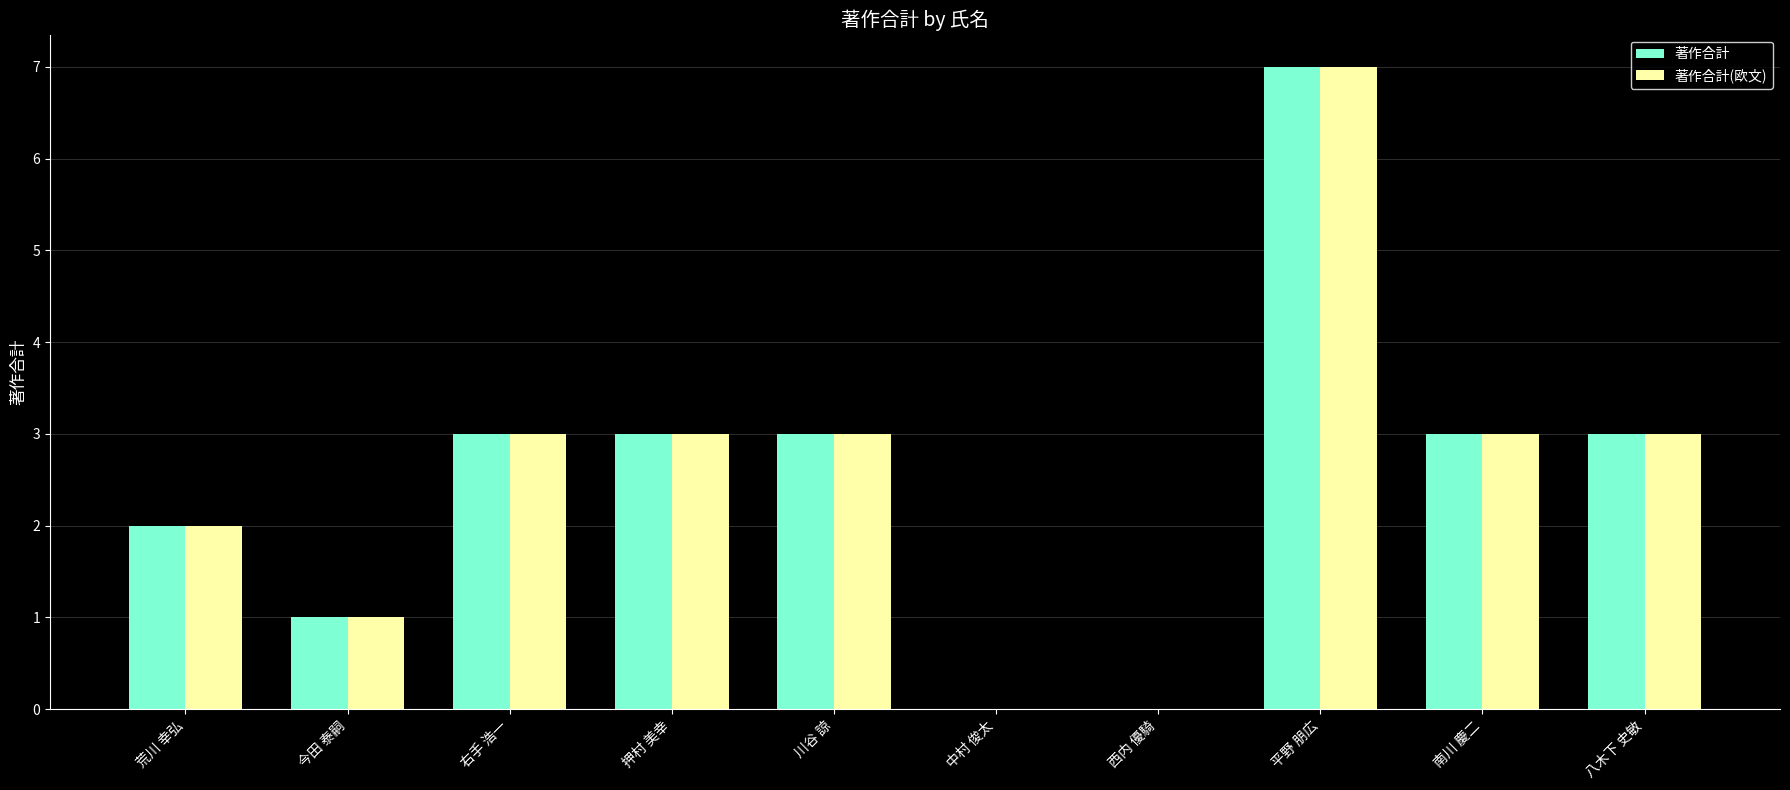

True or false: 著作合計(欧文) has a value of 2 at 荒川 幸弘.

True